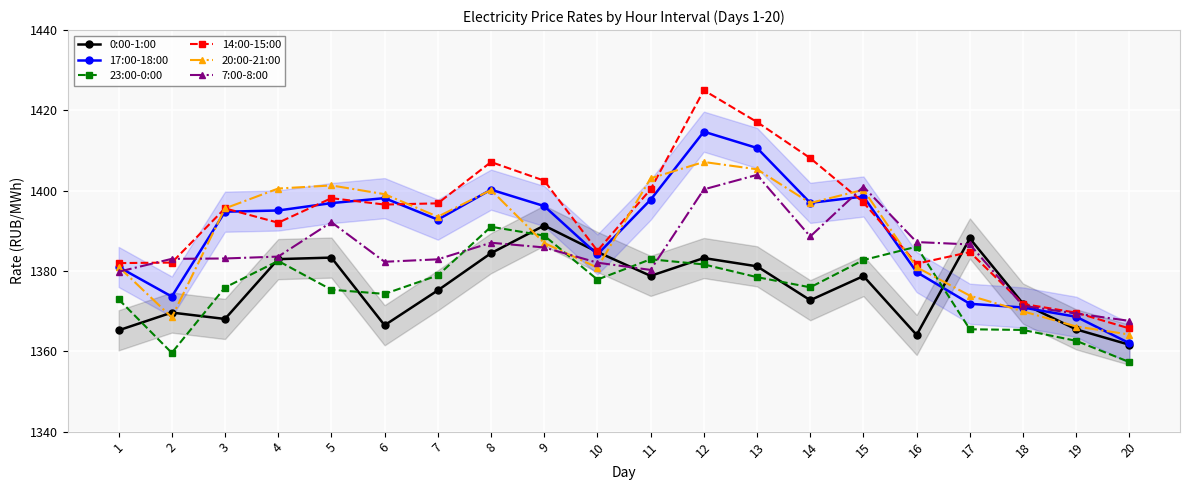

What is the sum of all 14:00-15:00 values?

27859.2